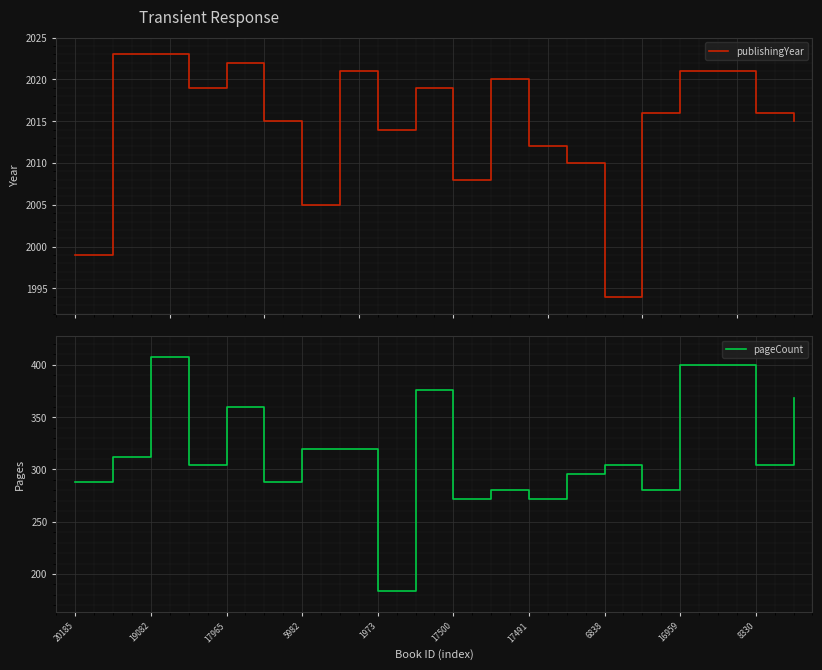

Reading left to right, list all the values displayed in this chart.

publishingYear: 1999	2023	2023	2019	2022	2015	2005	2021	2014	2019	2008	2020	2012	2010	1994	2016	2021	2021	2016	2015
pageCount: 288	312	408	304	360	288	320	320	184	376	272	280	272	296	304	280	400	400	304	368